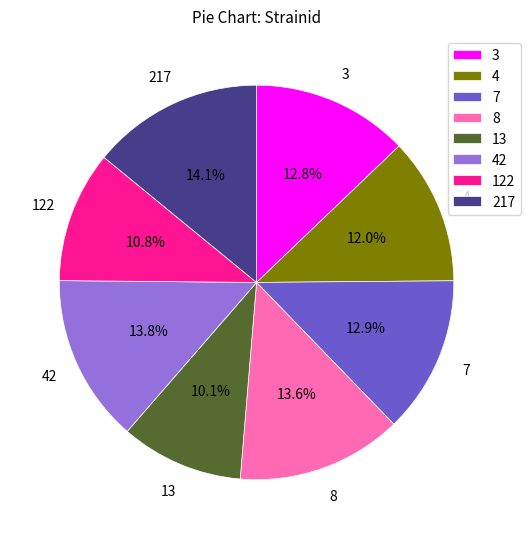

The 8 slice represents 14% of the pie. True or false?

True